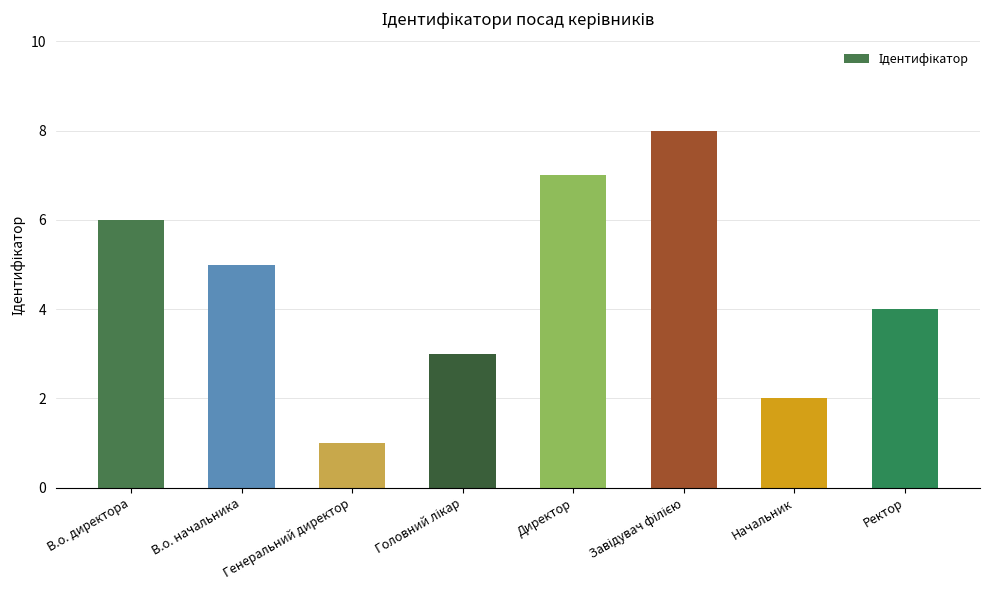

At which label is the value closest to 4?

Ректор